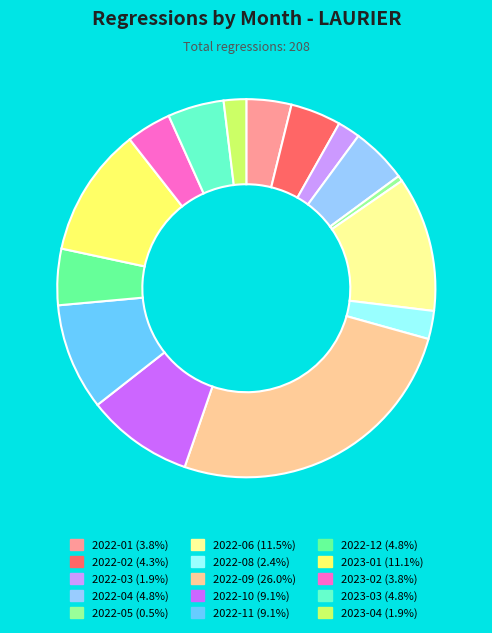

Is there any slice that represents more than half of the pie?

No